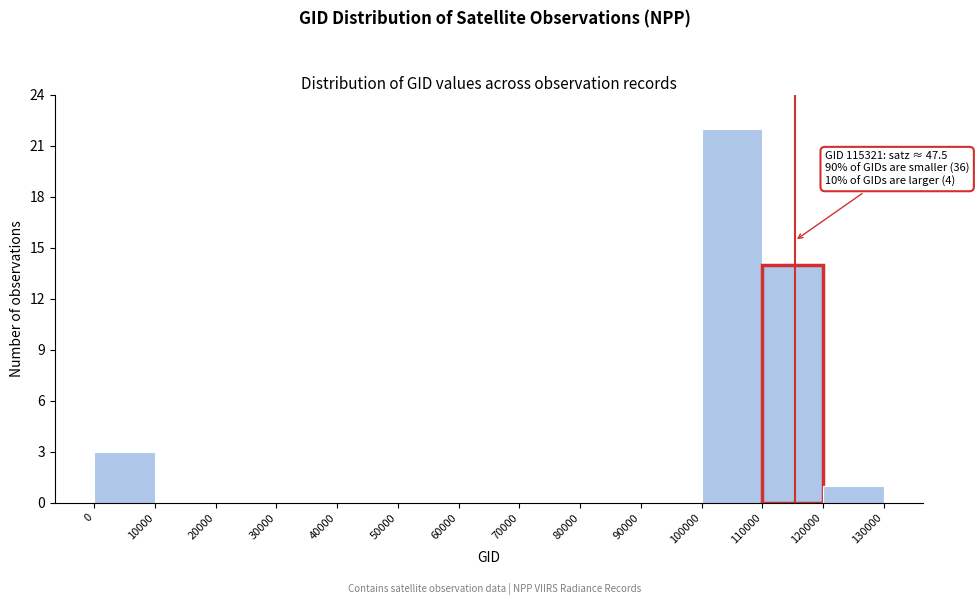

Which range on the x-axis has the tallest bar?

100000 to 110000